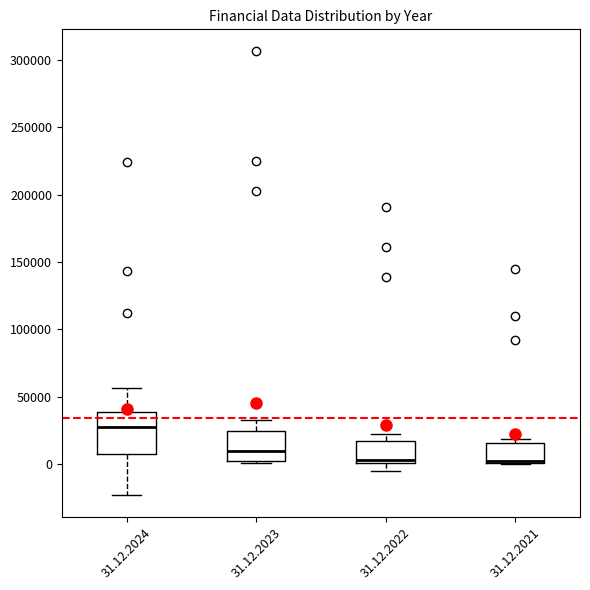

Reading left to right, transcribe this box plot: for each box, give where its median line is, the range the box spans, and where its two whiskers end, as read against the y-axis. The values are not printed on the chart, so give them approximately, as read against the axis.

31.12.2024: median 25000, box 5000 to 40000, whiskers -25000 to 55000
31.12.2023: median 10000, box 0 to 25000, whiskers 0 (just below the box's lower edge) to 35000
31.12.2022: median 5000, box 0 to 15000, whiskers -5000 to 20000
31.12.2021: median 5000, box 0 to 15000, whiskers 0 to 20000